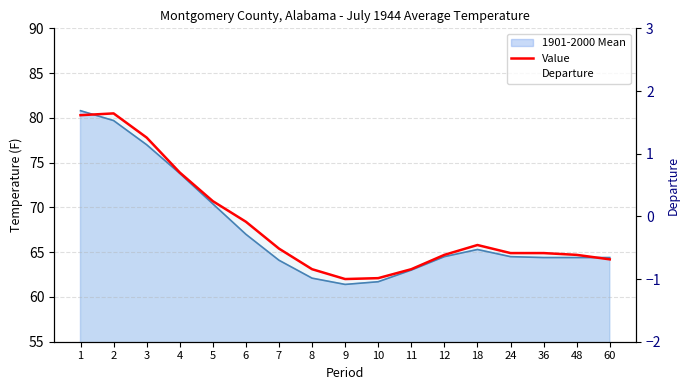

True or false: Value and Departure cross at least once.

False